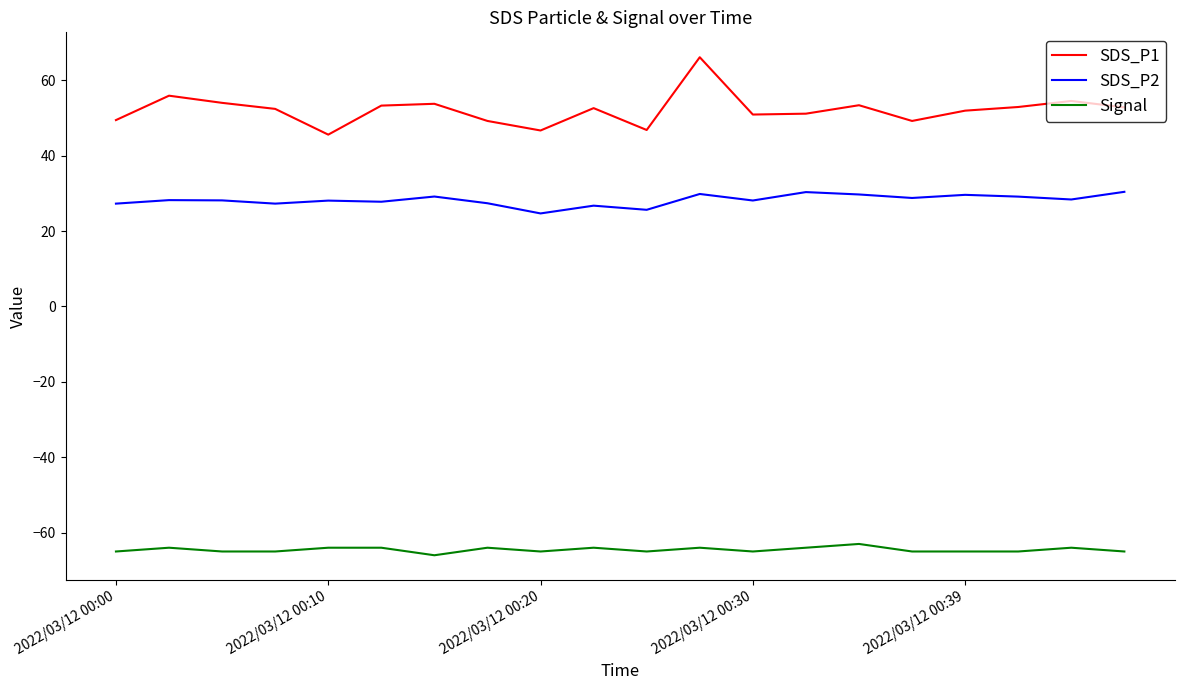

In SDS_P2, how many points are higher than both neighbors (excluding endpoints)?

7